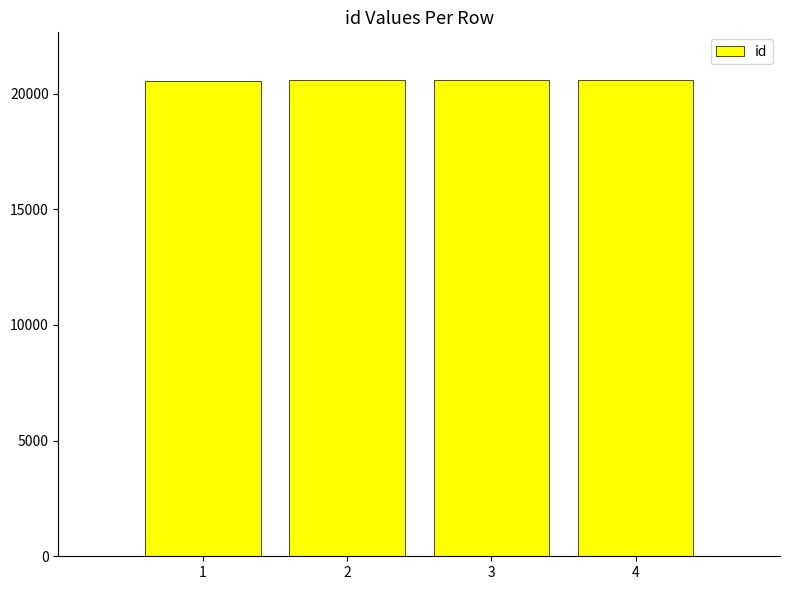

The chart shows a value of 32054 at 3. True or false?

False